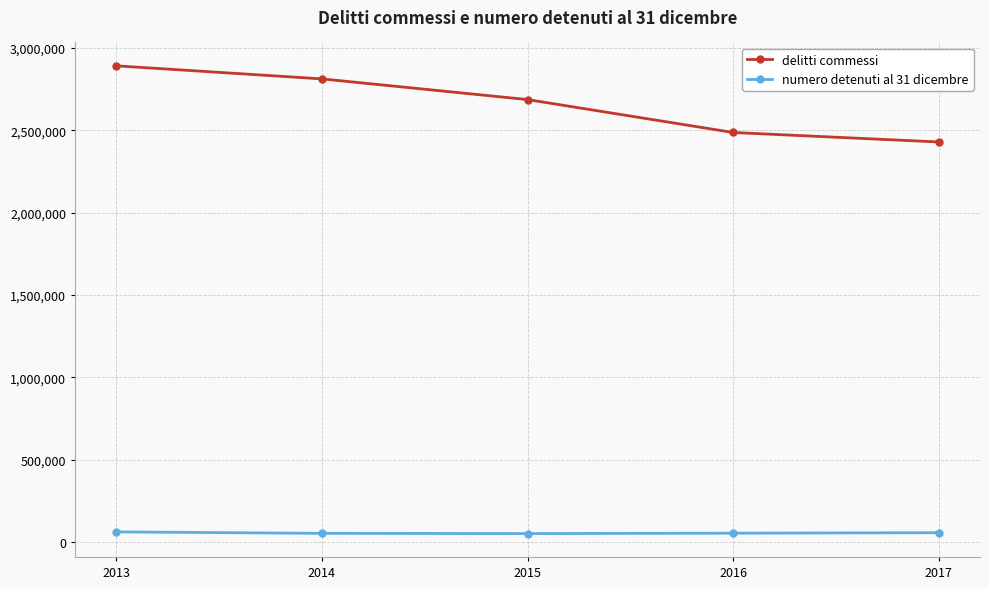

Which series has the widest spread of values?

delitti commessi